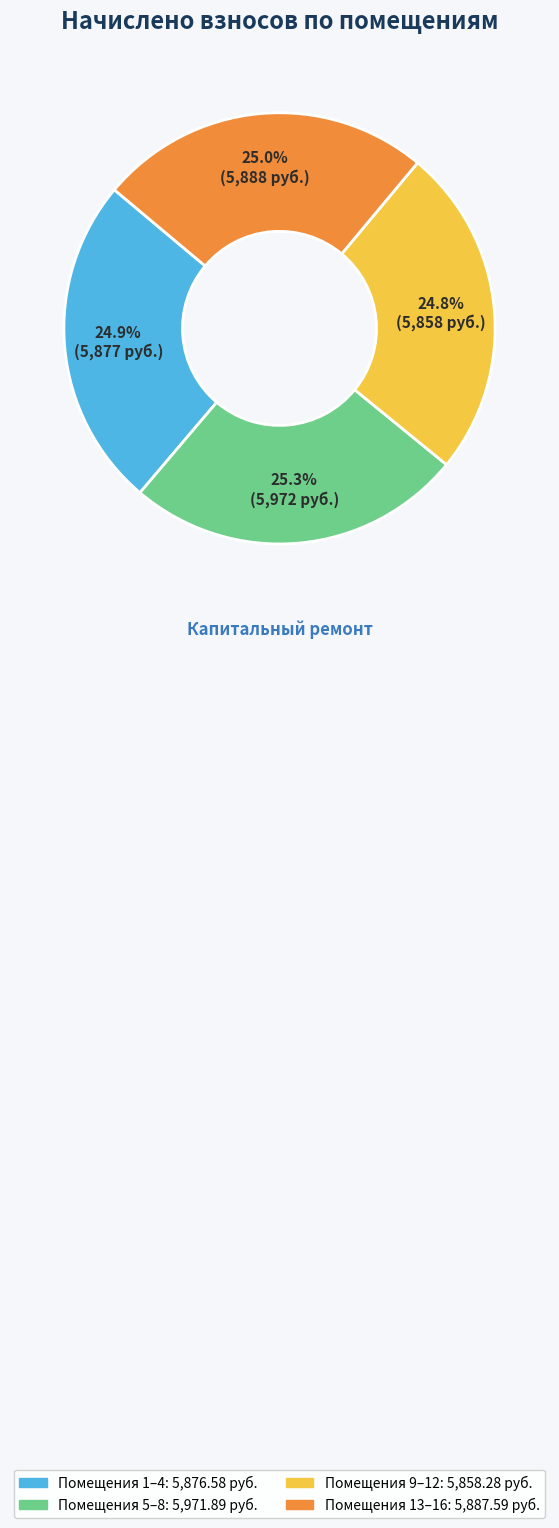

Is there a majority slice in this chart?

No